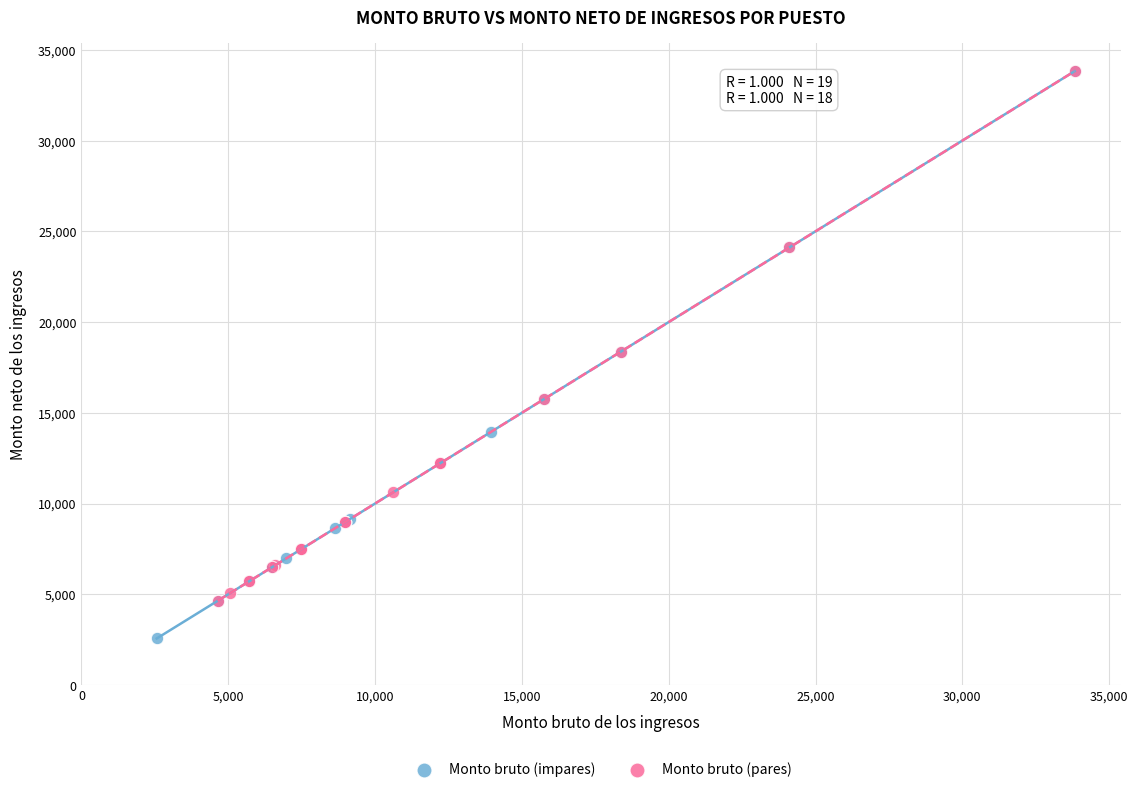

Which series has the largest Y range (max minus min)?

Monto bruto (impares)